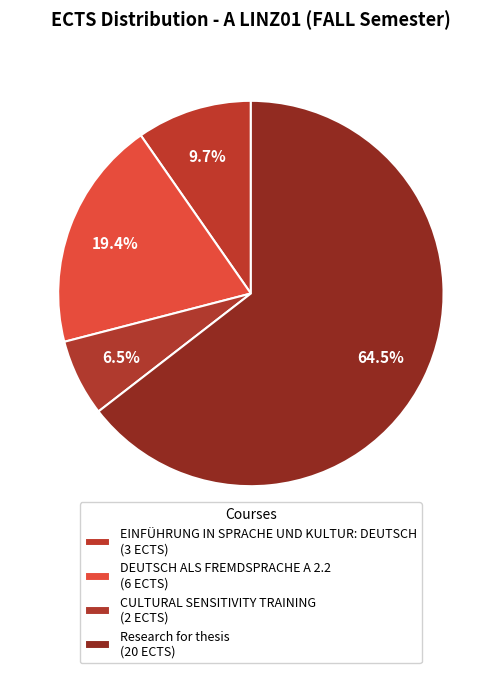

The CULTURAL SENSITIVITY TRAINING slice represents 6% of the pie. True or false?

True